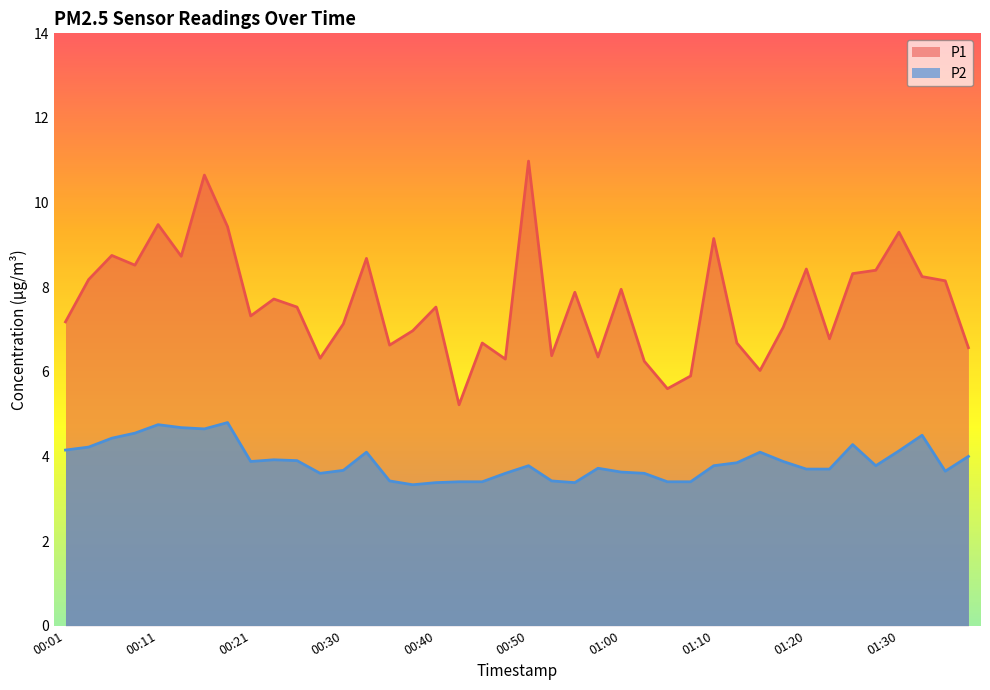

In P2, how many points are lower than both neighbors (excluding endpoints)?

7